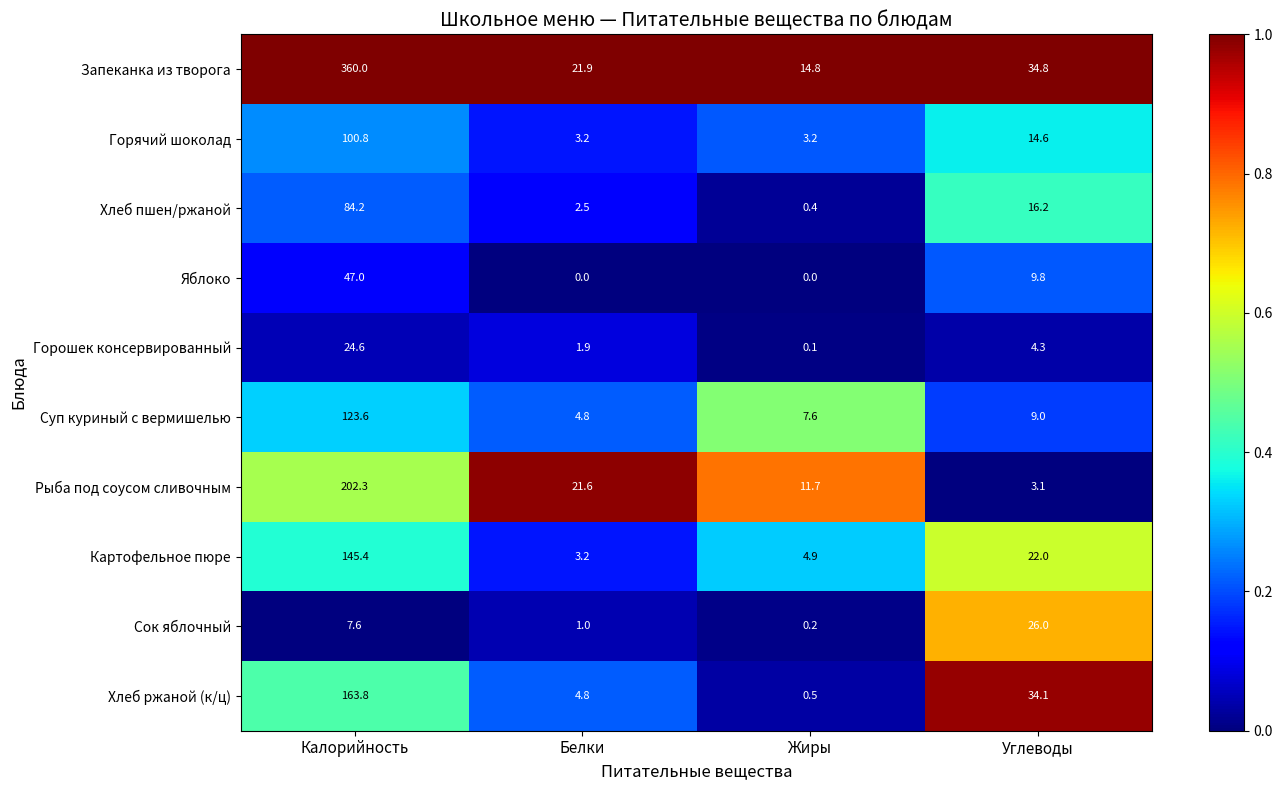

Count the number of data series in this chart.

10